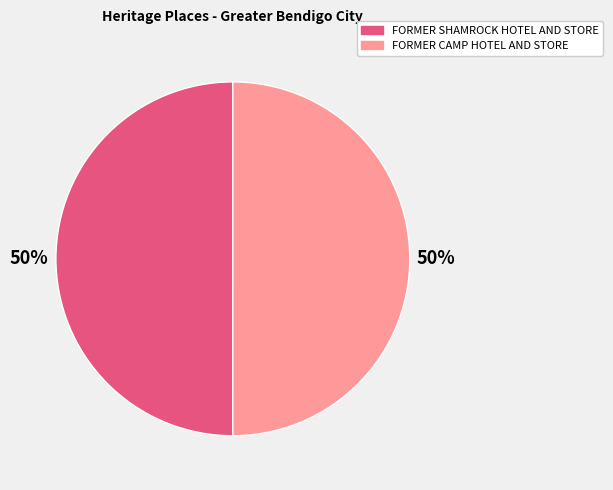

Approximately how many times larger is the value at FORMER CAMP HOTEL AND STORE compared to FORMER SHAMROCK HOTEL AND STORE?

1.0